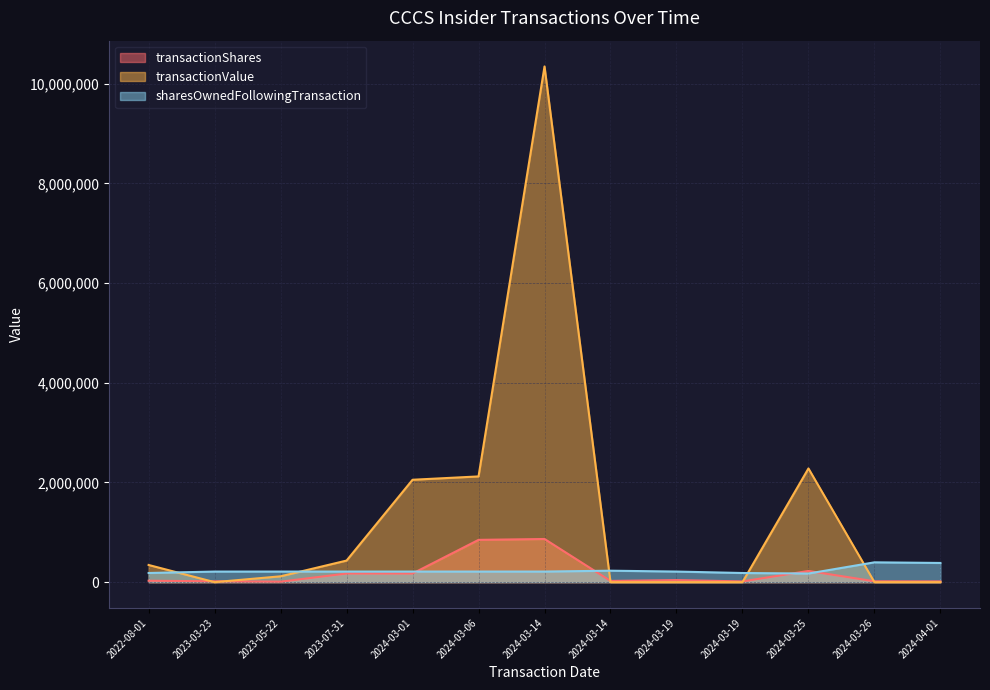

What is the value of the transactionShares point at the 3rd from the left?

9871